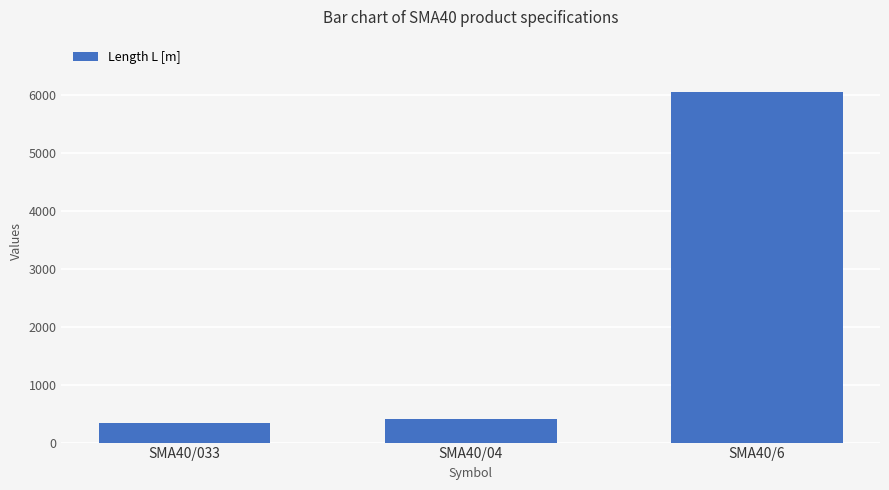

Does the chart contain any negative values?

No